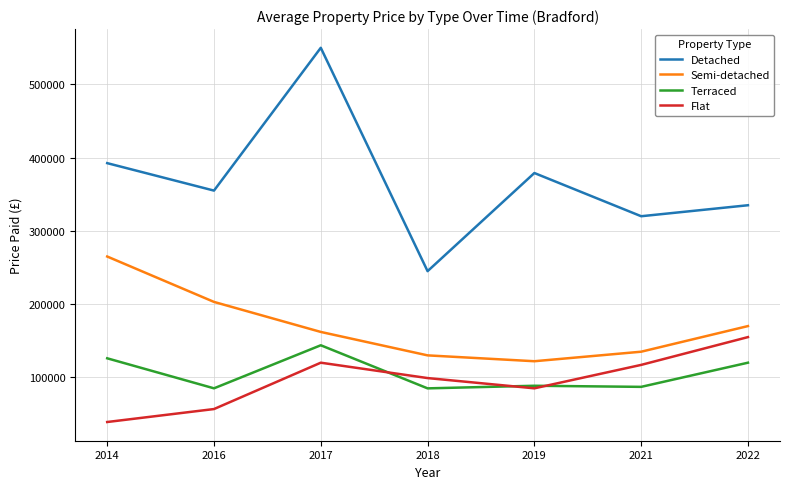

Read the Semi-detached value at 2017, to the nearest 100.

162000